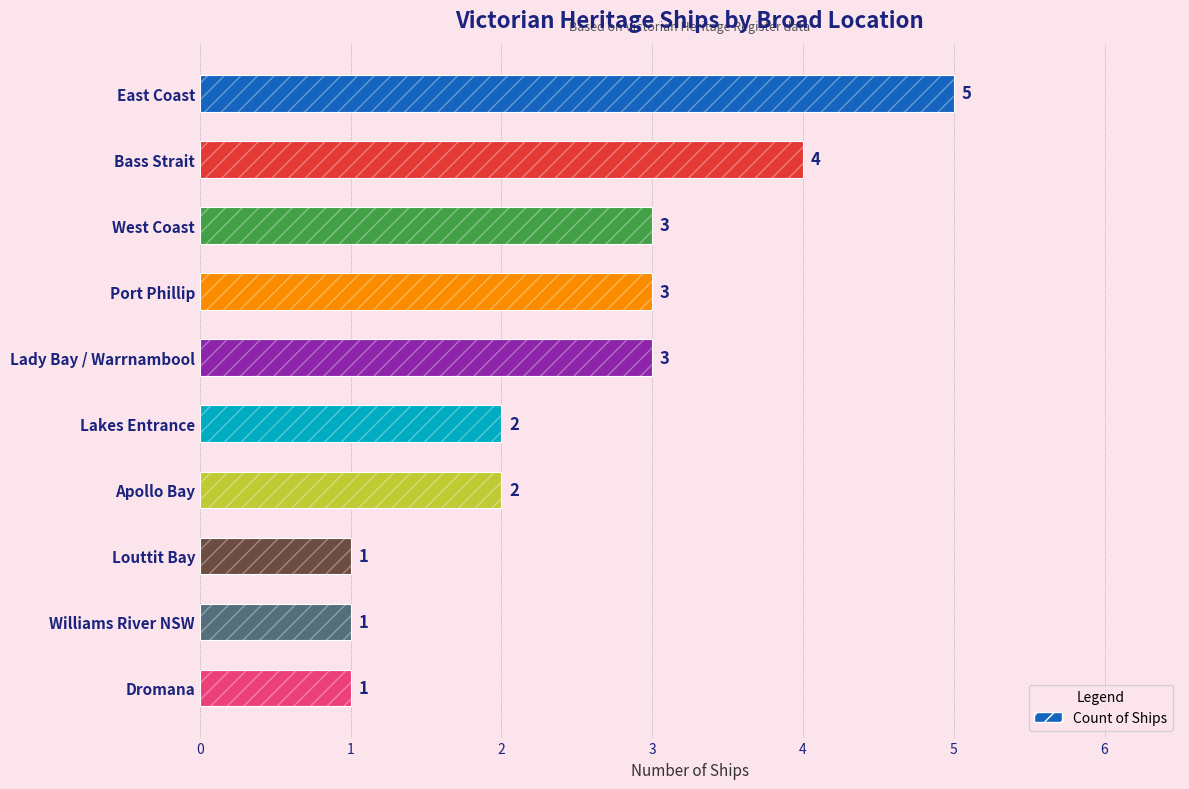

What is the difference between the second highest and second lowest values?

3